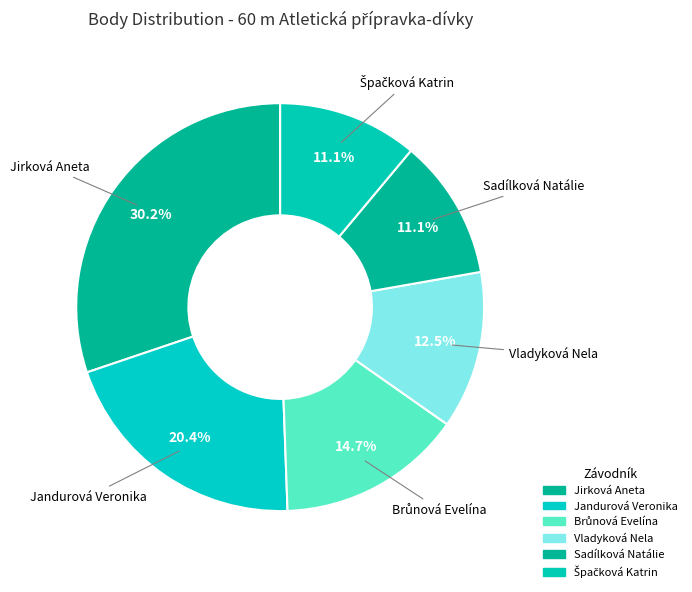

Does Sadílková Natálie account for over 50% of the chart?

No